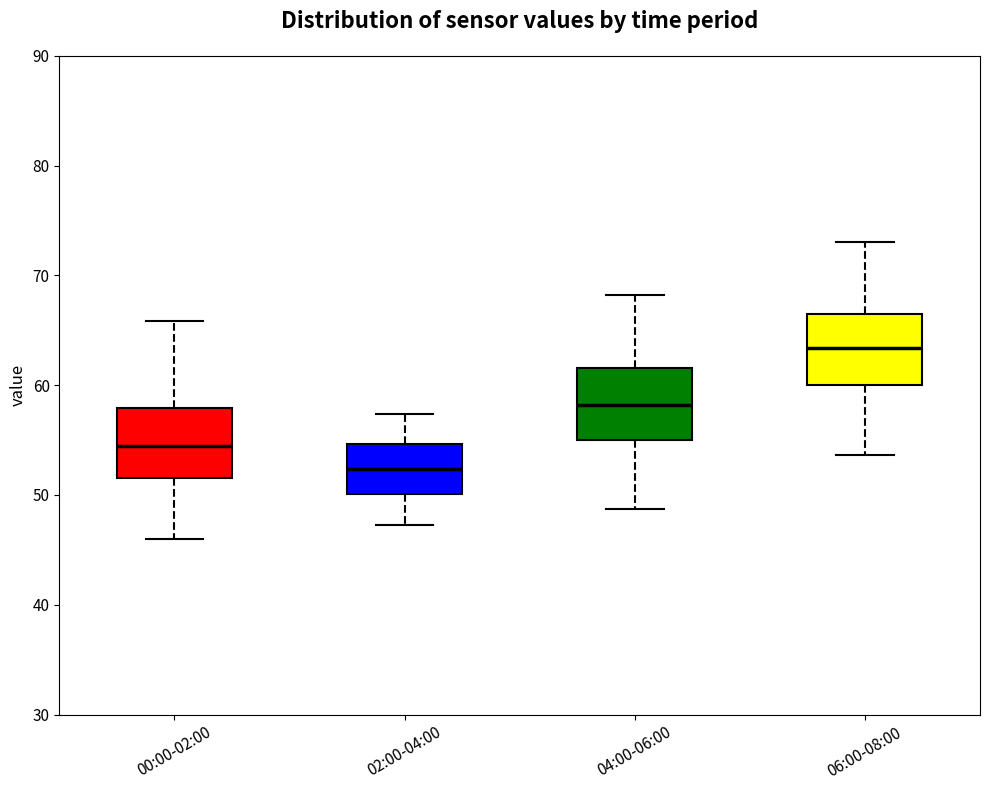

Where does the upper whisker of the box for 06:00-08:00 end on the y-axis? The values are not printed on the chart, so give them approximately, as read against the axis.

73